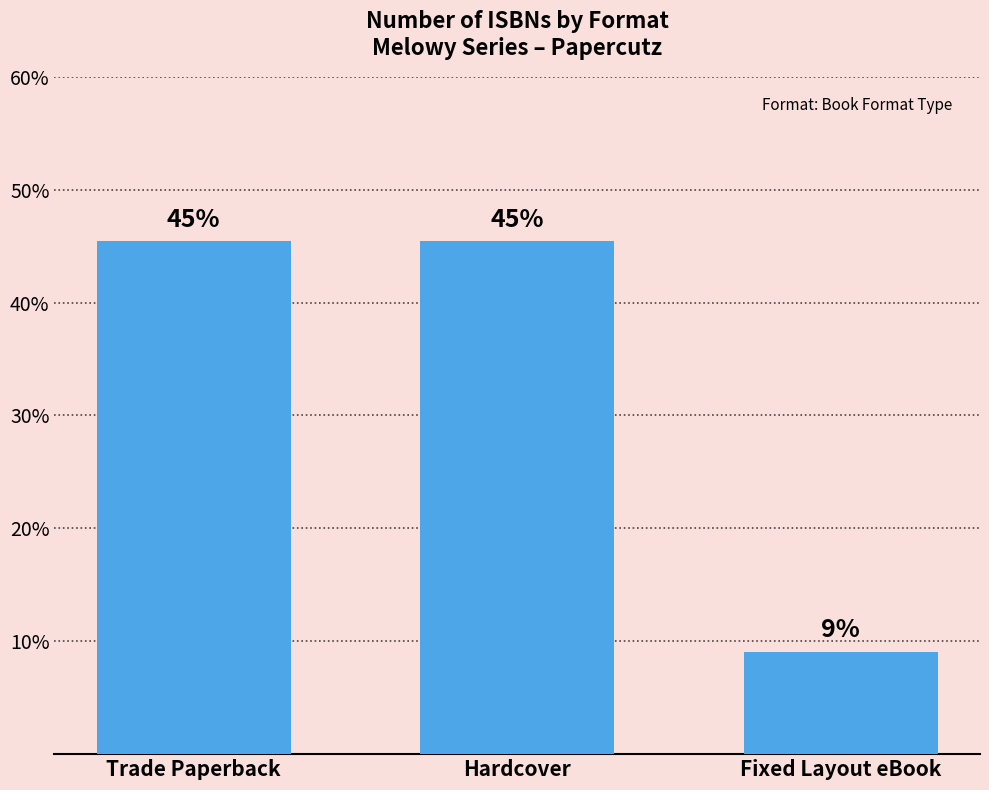

What is the average value?

33.3